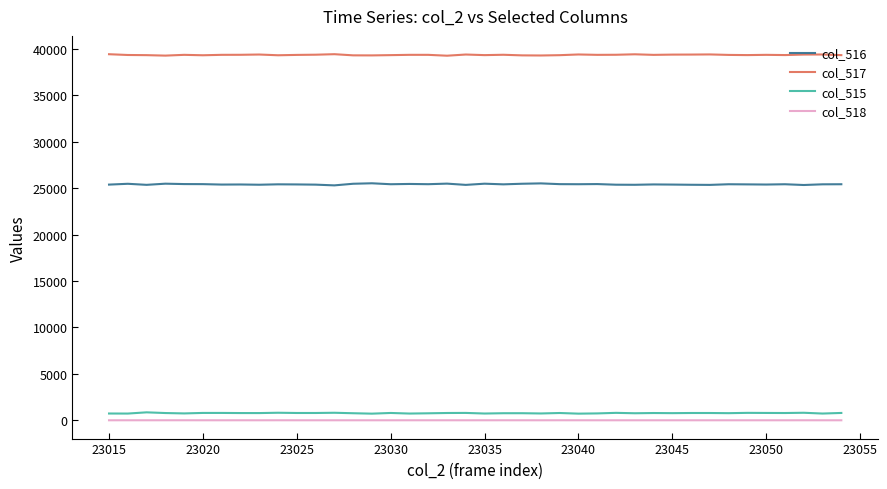

List the series in order of their peak value, lowest first.

col_518, col_515, col_516, col_517